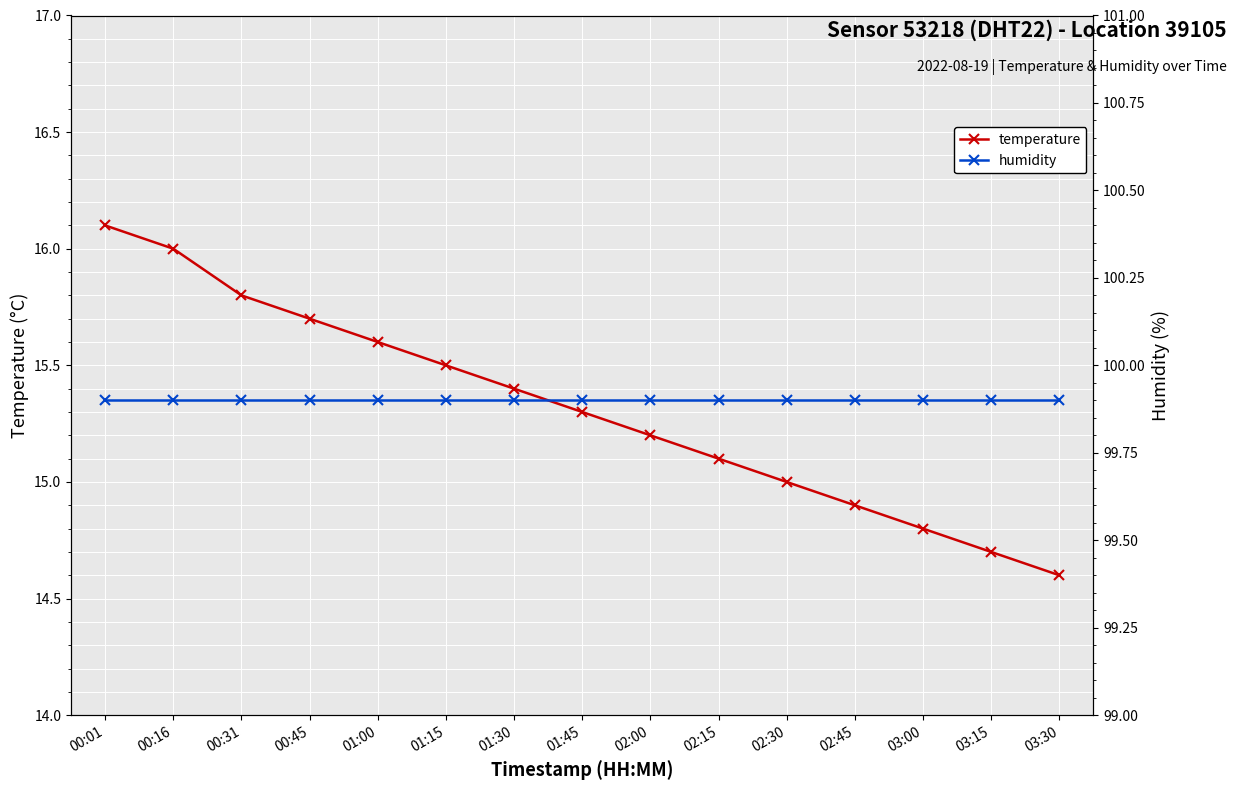

What is the total value across all series at 00:45?

115.6